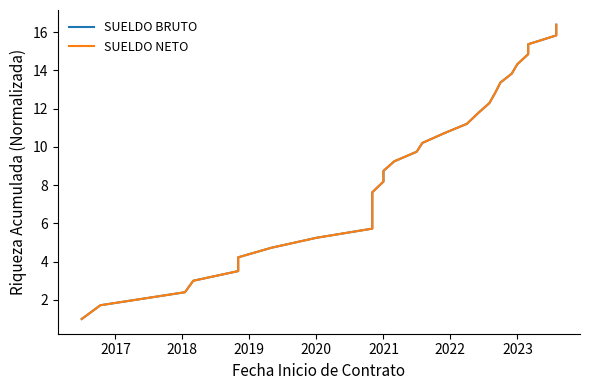

True or false: SUELDO NETO and SUELDO BRUTO intersect in this chart.

False